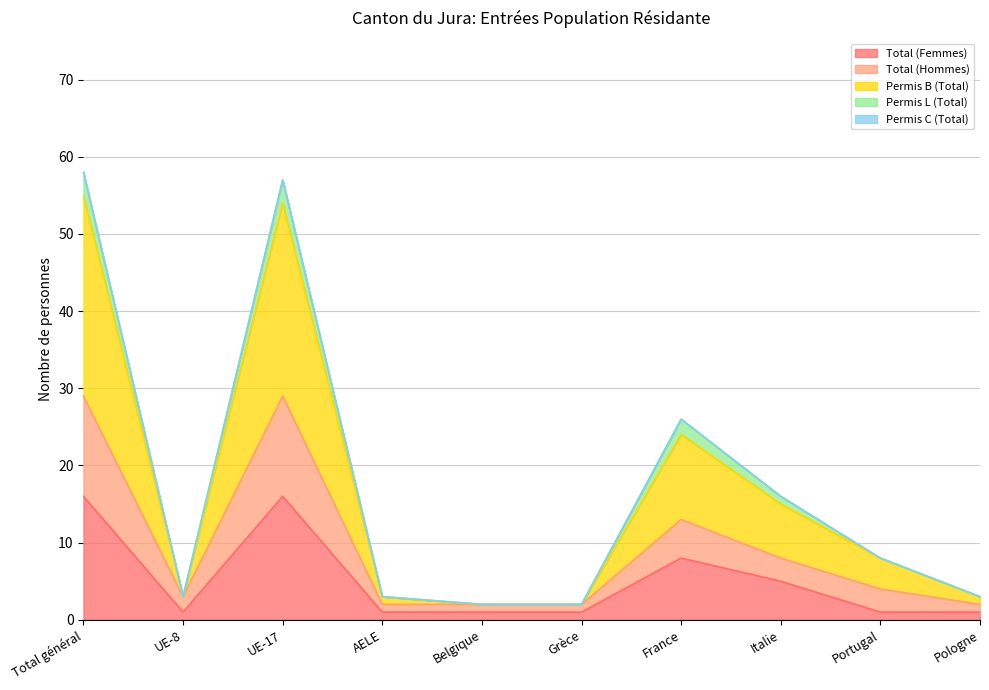

What is the sum of the Total (Femmes) values at Pologne and AELE?

2